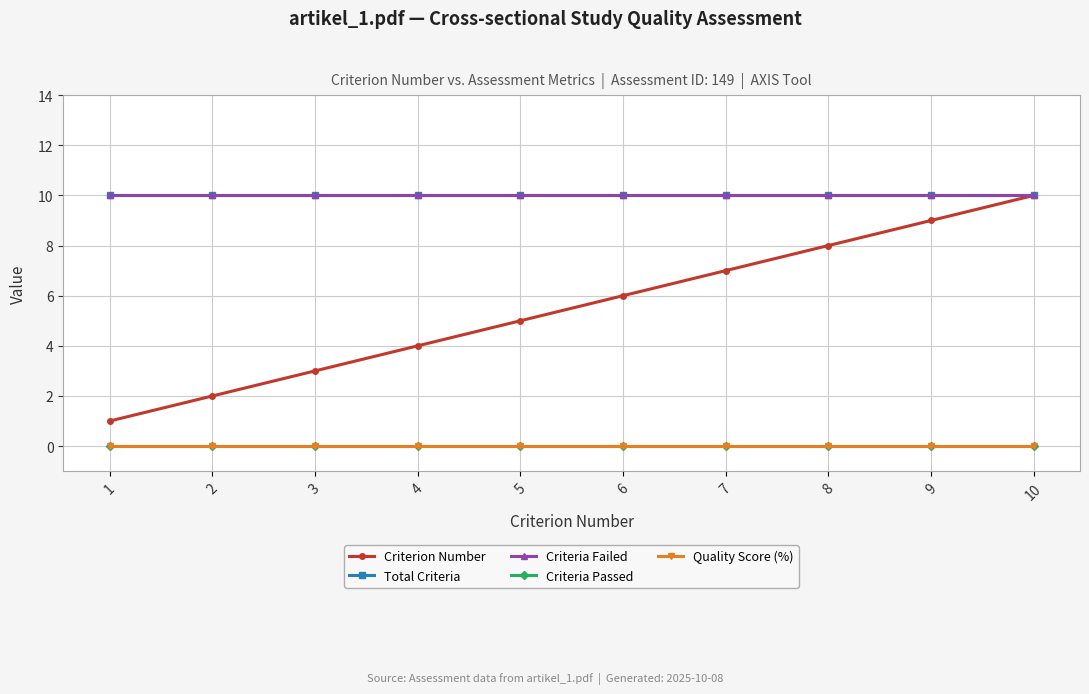

What is the difference between the Criterion Number values at 5 and 6?

1